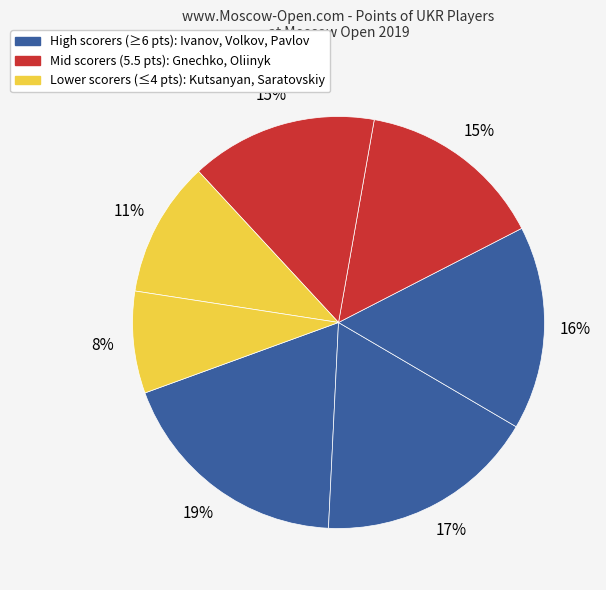

Count the number of slices in the pie.

7